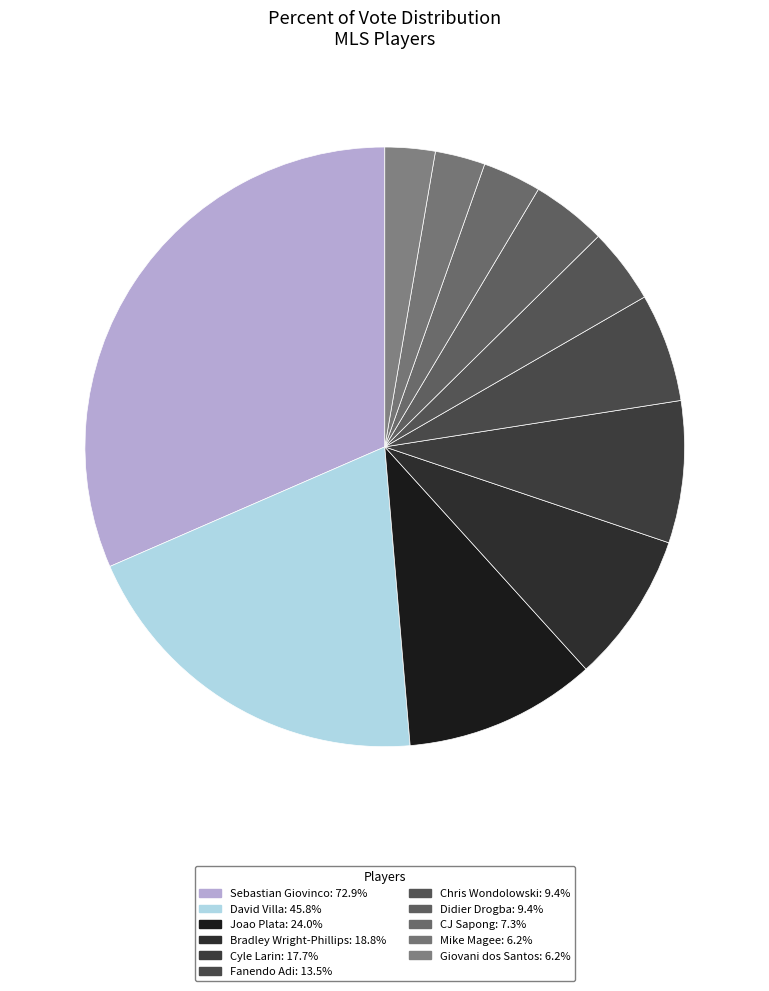

Is it true that CJ Sapong is 10% of the pie?

False